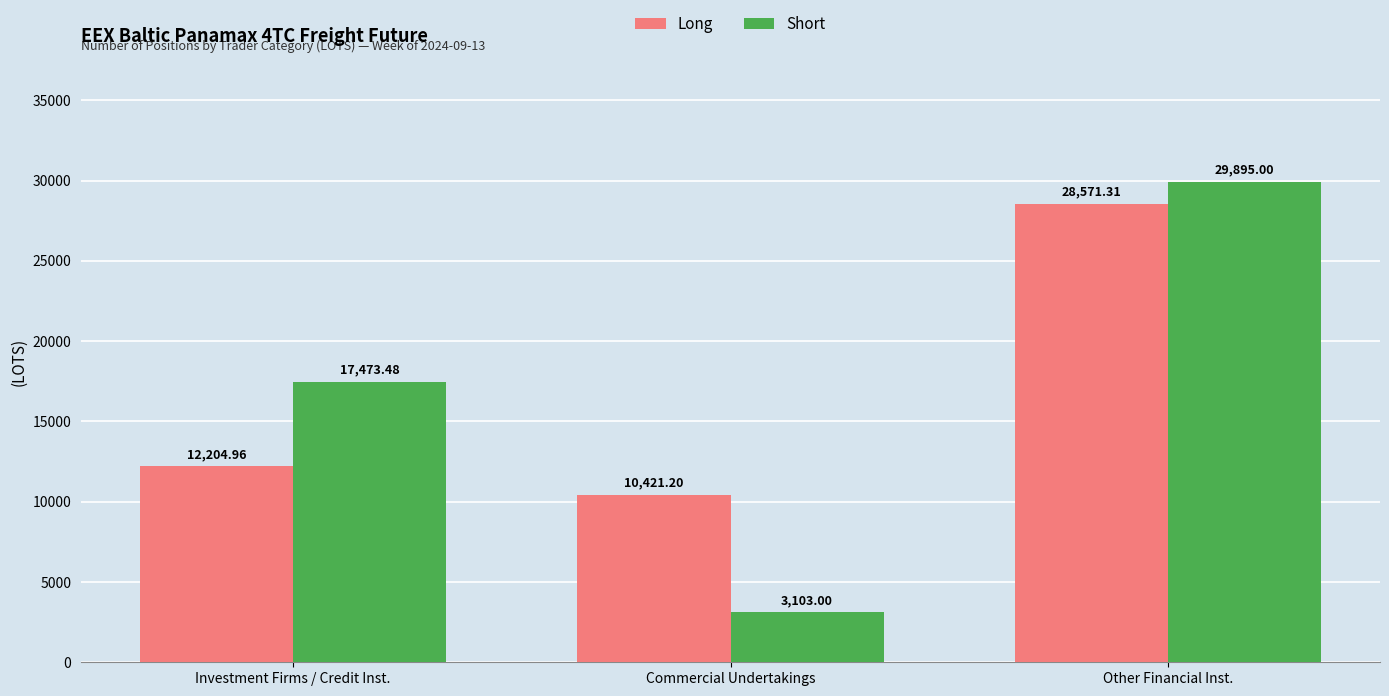

Which series has the largest range (max minus min)?

Short